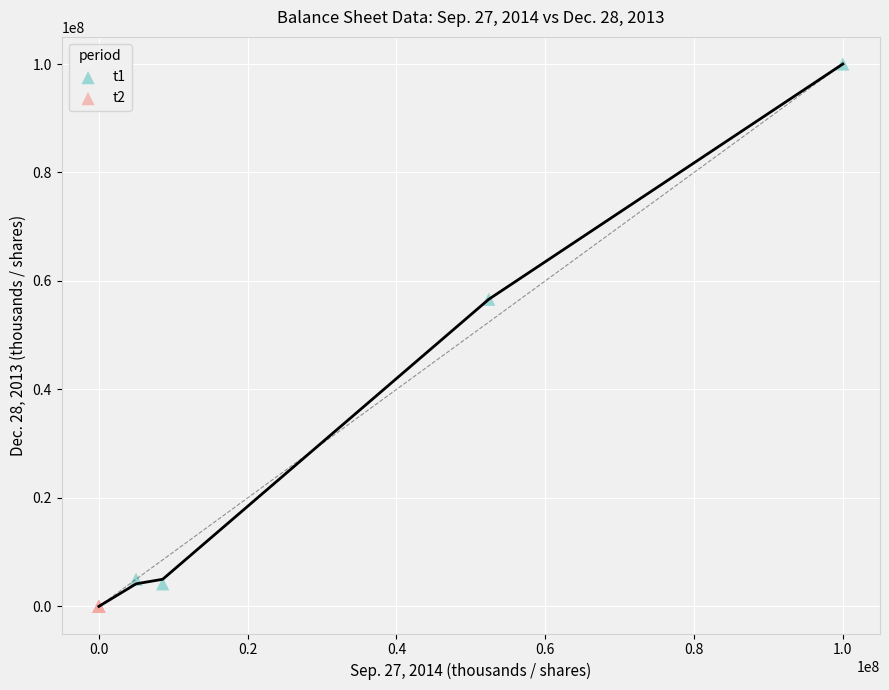

Which series contains the highest Y value?

t1